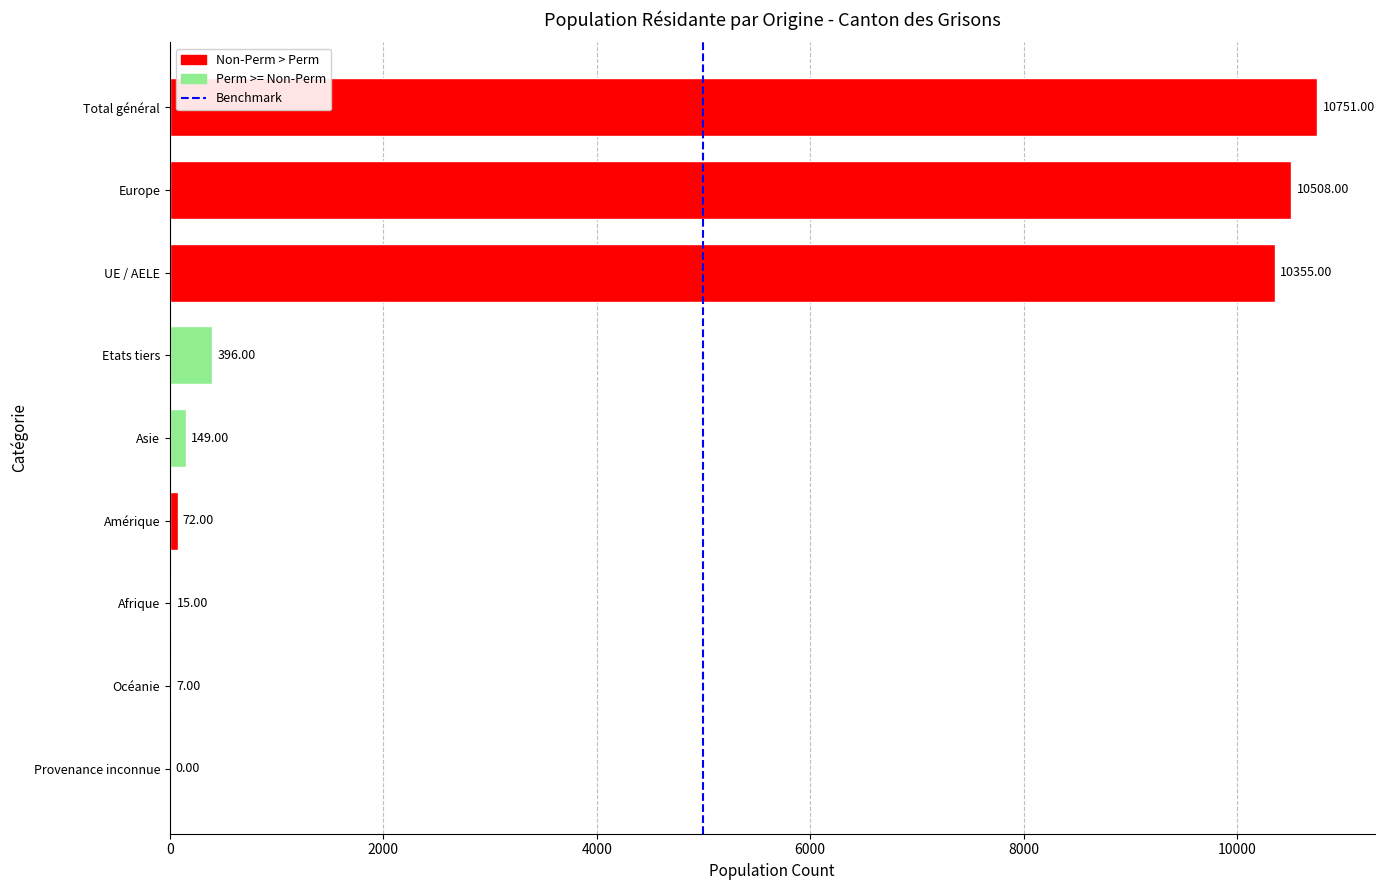

What is the sum of the values at Amérique and Etats tiers?

468